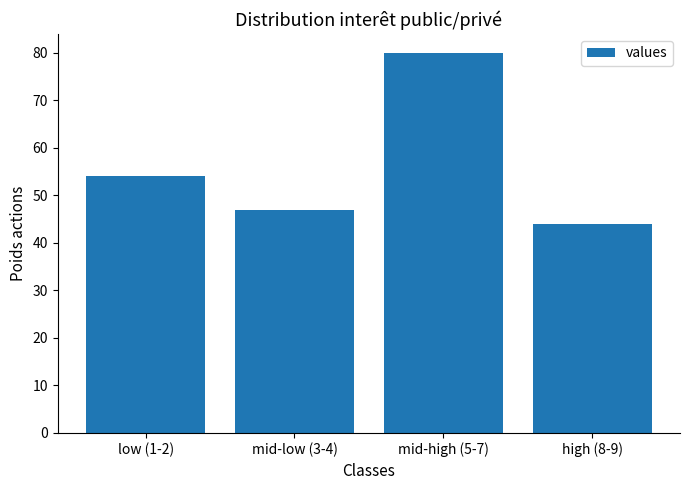

Reading left to right, transcribe all the data shown in this chart.

low (1-2)=54	mid-low (3-4)=47	mid-high (5-7)=80	high (8-9)=44